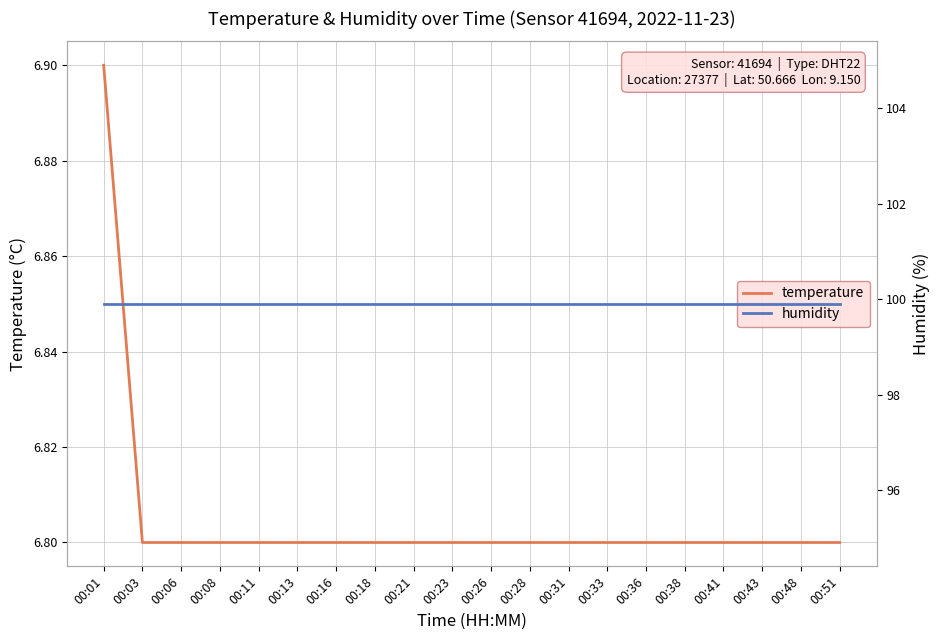

List the series in order of their overall mean, highest first.

humidity, temperature